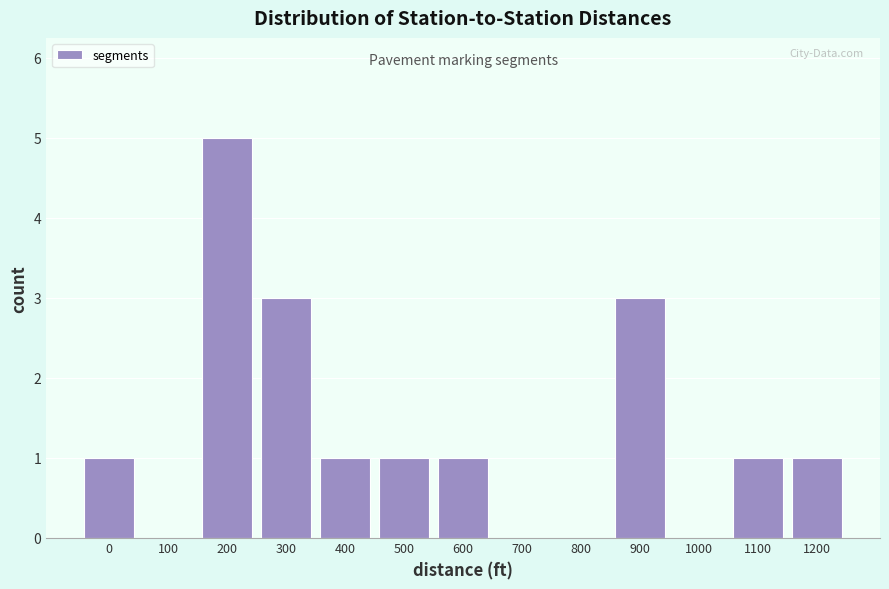

Reading left to right, list all the values displayed in this chart.

0=1	100=0	200=5	300=3	400=1	500=1	600=1	700=0	800=0	900=3	1000=0	1100=1	1200=1